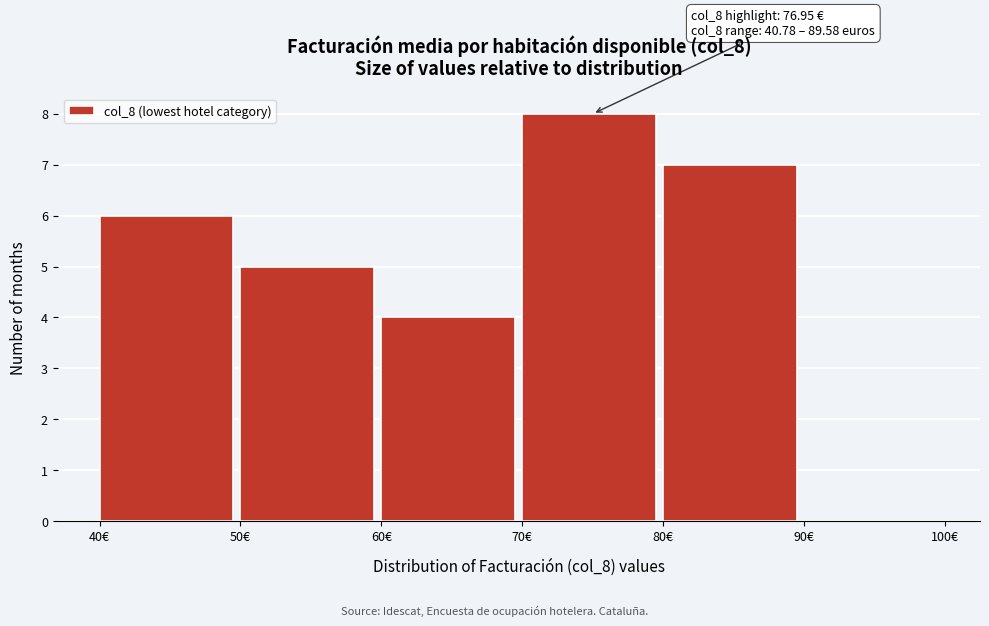

Over which range of the x-axis is the bar tallest?

70 to 80